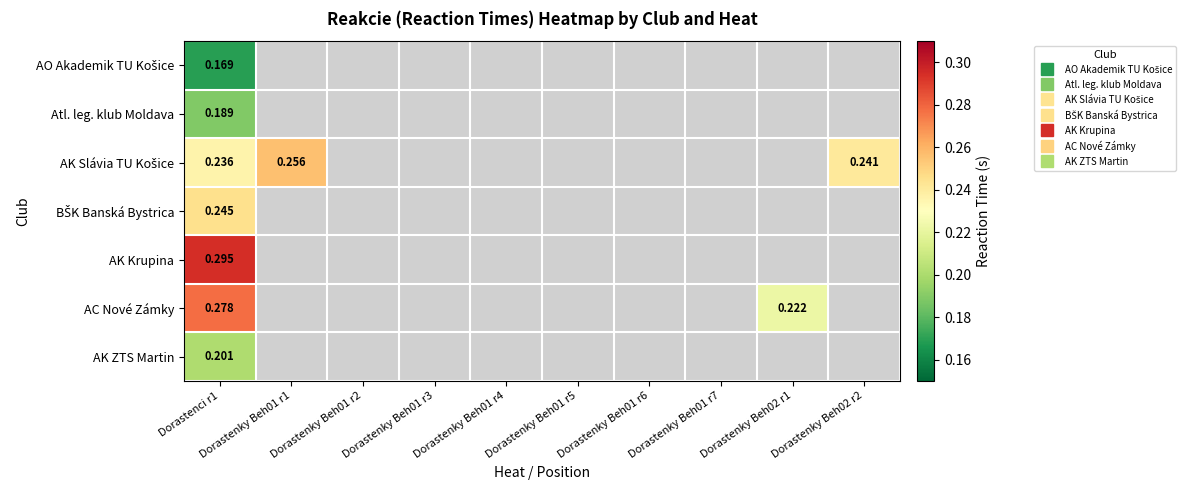

List the labels in order of AK ZTS Martin value, smallest first.

Dorastenci r1, Dorastenky Beh01 r1, Dorastenky Beh01 r2, Dorastenky Beh01 r3, Dorastenky Beh01 r4, Dorastenky Beh01 r5, Dorastenky Beh01 r6, Dorastenky Beh01 r7, Dorastenky Beh02 r1, Dorastenky Beh02 r2